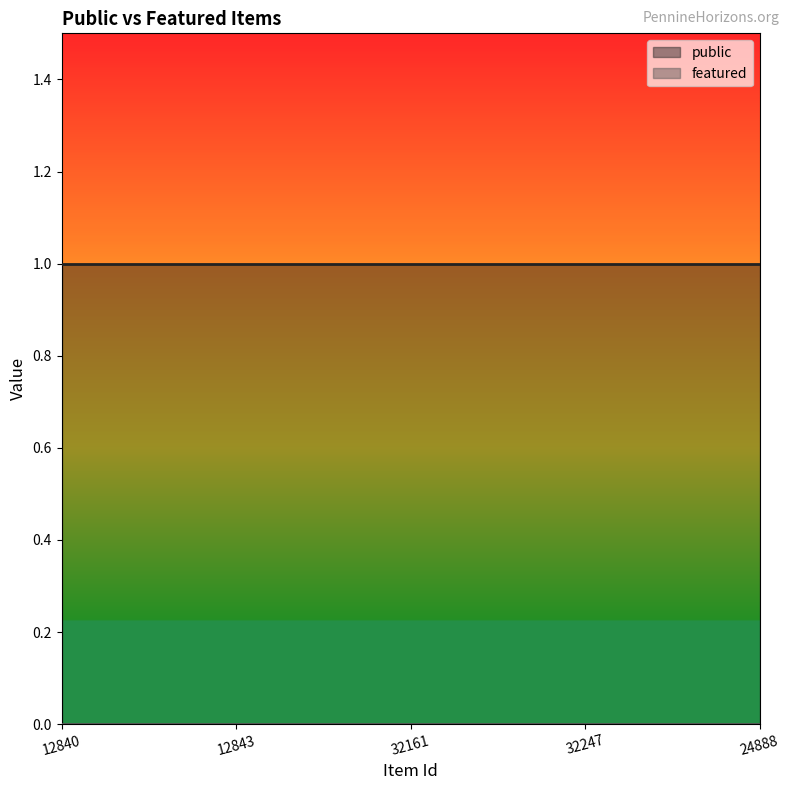

What is the label of the 5th point from the left?

24888